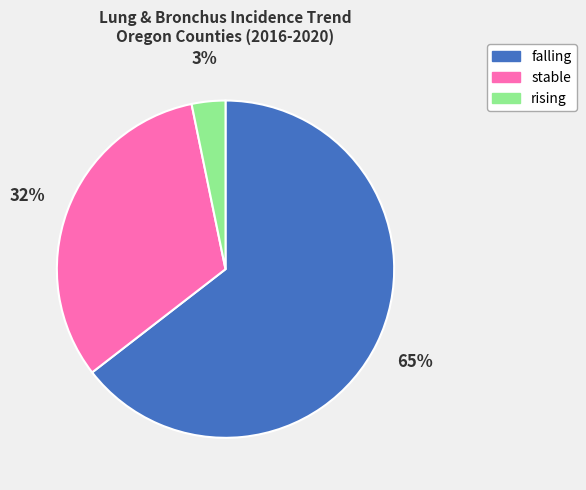

How many segments does this pie chart have?

3